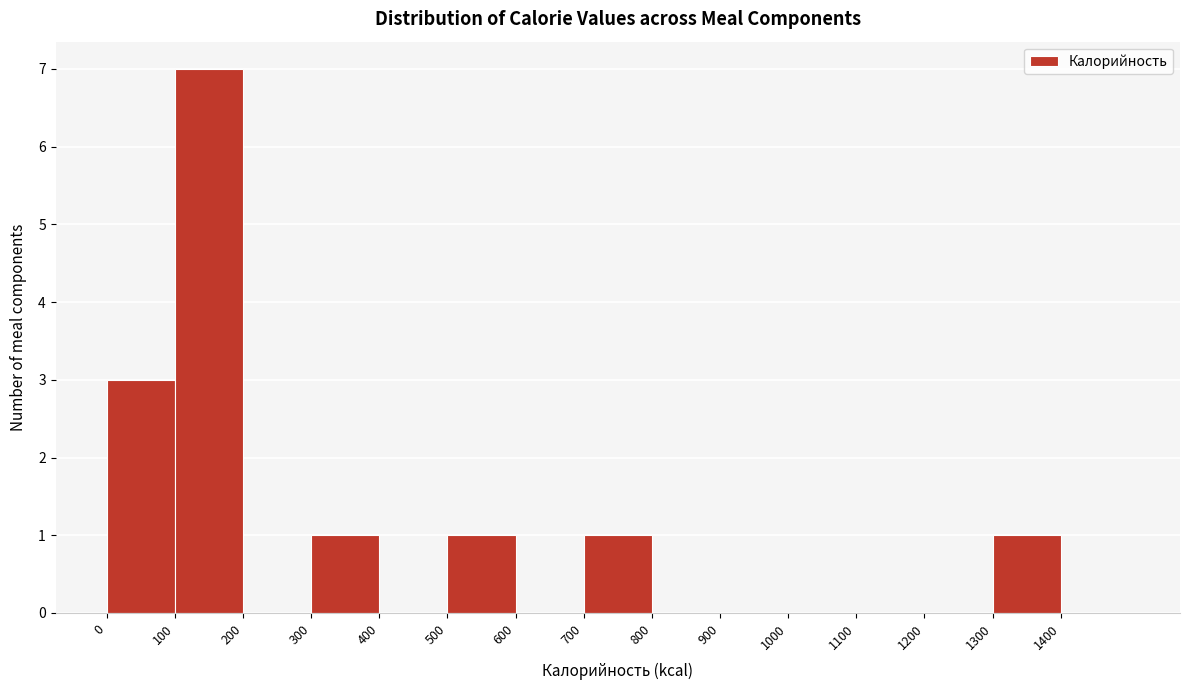

Reading left to right, transcribe this chart: for each bar, give the range it covers on the x-axis and its height. The values are not printed on the chart, so give them approximately, as read against the axis.

0 to 100: 3
100 to 200: 7
200 to 300: 0
300 to 400: 1
400 to 500: 0
500 to 600: 1
600 to 700: 0
700 to 800: 1
800 to 900: 0
900 to 1000: 0
1000 to 1100: 0
1100 to 1200: 0
1200 to 1300: 0
1300 to 1400: 1
1400 to 1500: 0